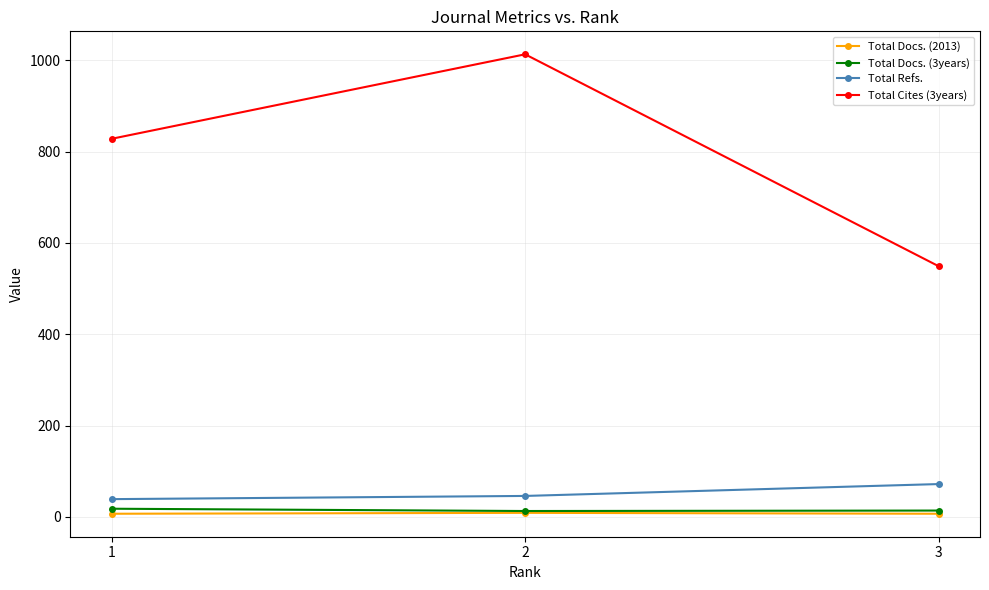

Does the chart display data point markers on the line(s)?

Yes